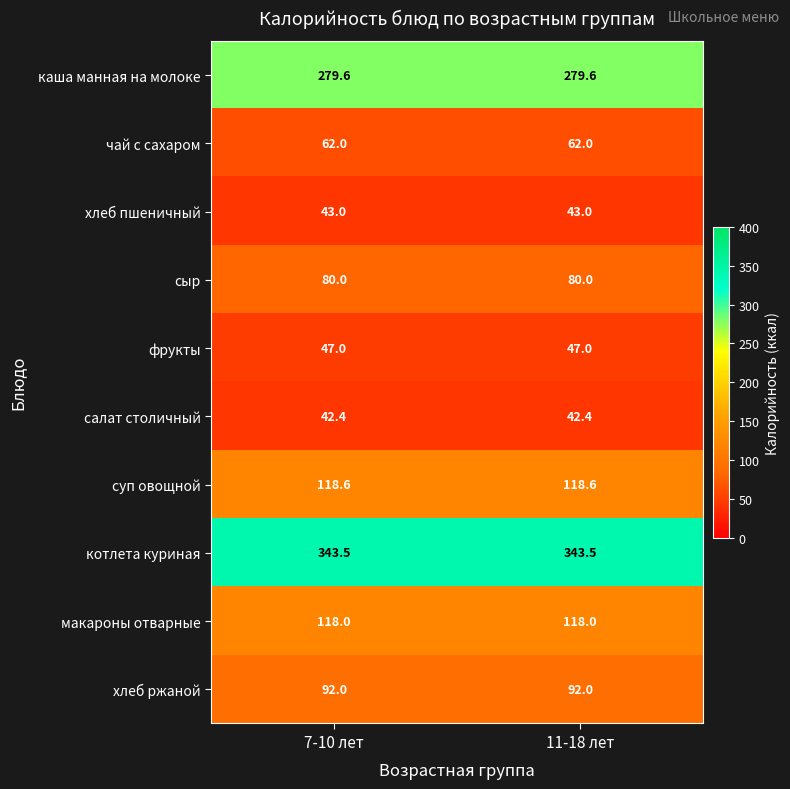

Reading right to left, transcribe all the data shown in this chart.

каша манная на молоке: 11-18 лет=279.6	7-10 лет=279.6
чай с сахаром: 11-18 лет=62.0	7-10 лет=62.0
хлеб пшеничный: 11-18 лет=43.0	7-10 лет=43.0
сыр: 11-18 лет=80.0	7-10 лет=80.0
фрукты: 11-18 лет=47.0	7-10 лет=47.0
салат столичный: 11-18 лет=42.4	7-10 лет=42.4
суп овощной: 11-18 лет=118.6	7-10 лет=118.6
котлета куриная: 11-18 лет=343.5	7-10 лет=343.5
макароны отварные: 11-18 лет=118.0	7-10 лет=118.0
хлеб ржаной: 11-18 лет=92.0	7-10 лет=92.0